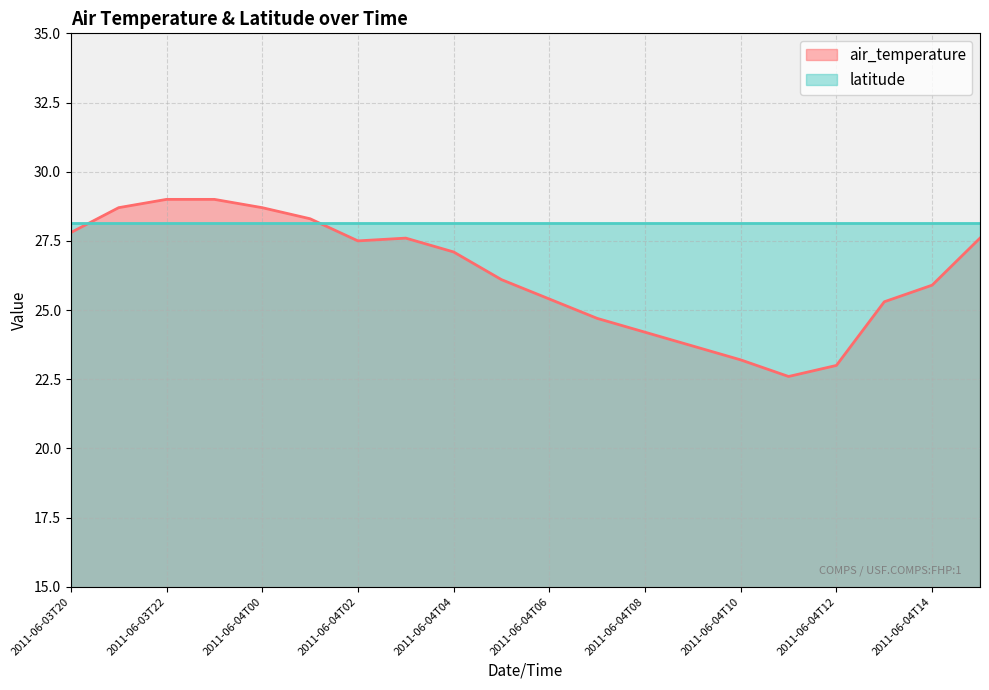

Read the value at 2011-06-03T20.

27.8